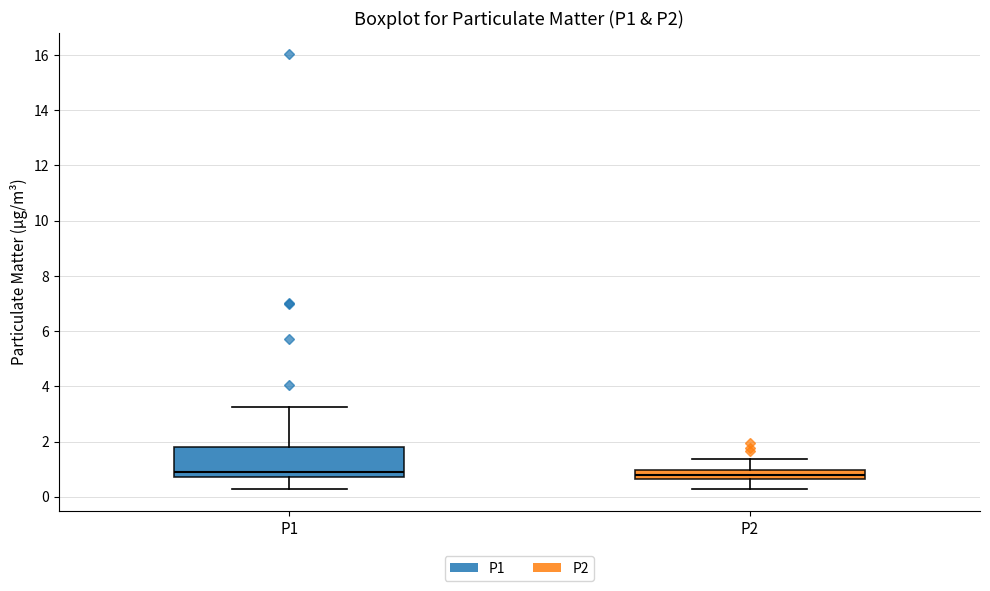

Where does the median line of the box for P1 sit on the y-axis? The values are not printed on the chart, so give them approximately, as read against the axis.

1.0